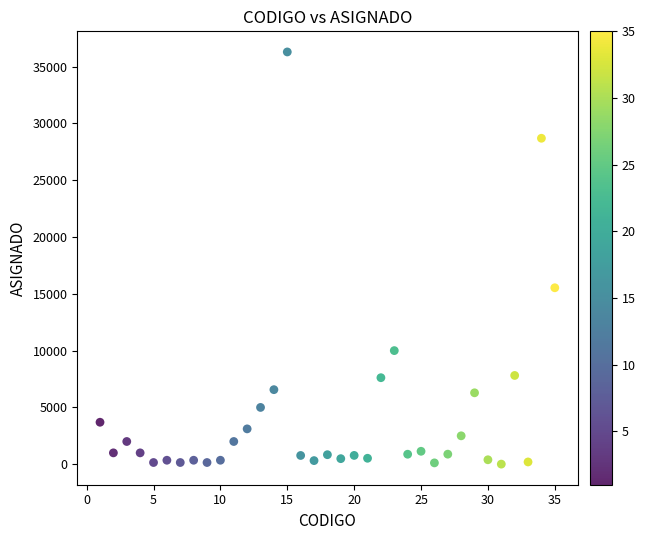

What Y value in the scatter plot is closest to 18153?

15534.9